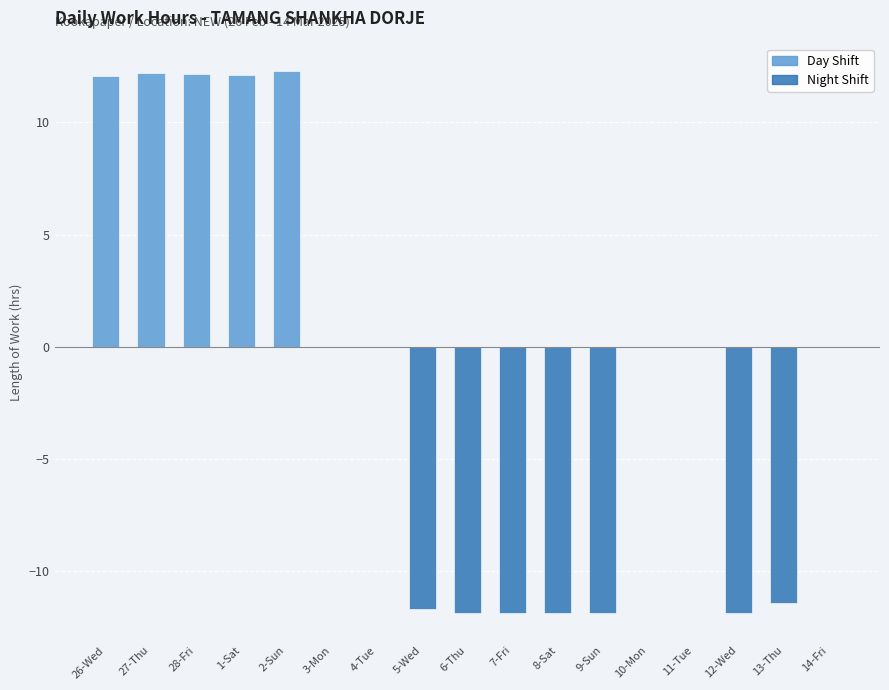

Rank the series by their average value, from lowest to highest.

Night Shift, Day Shift